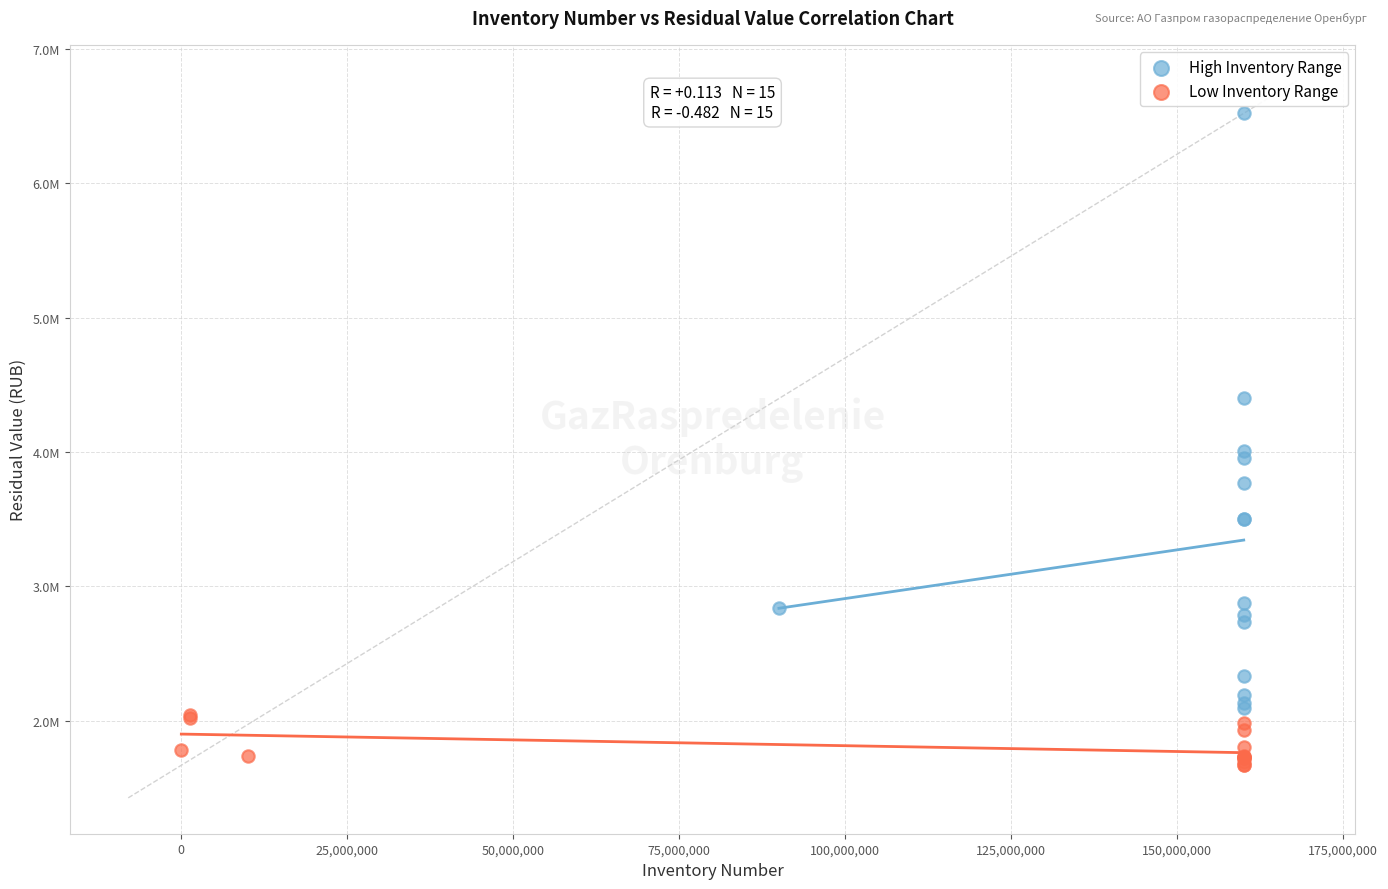

What are all the series names shown in the legend?

High Inventory Range, Low Inventory Range